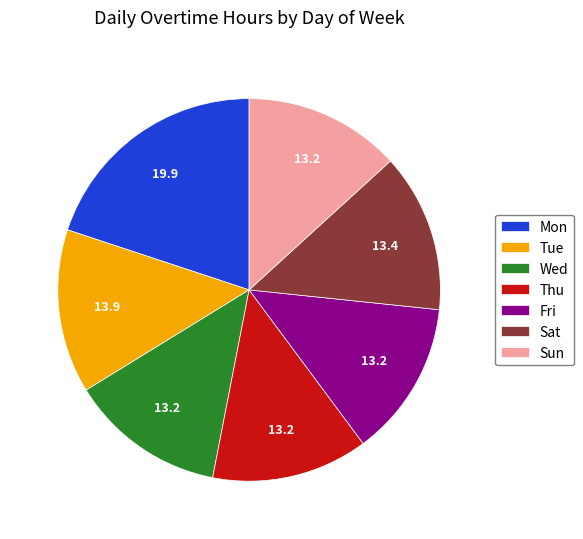

The Fri slice represents 13% of the pie. True or false?

True